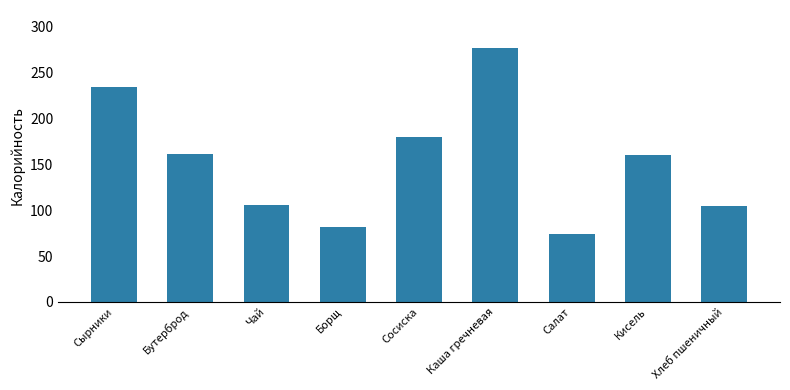

What is the approximate value at Бутерброд?

161.0